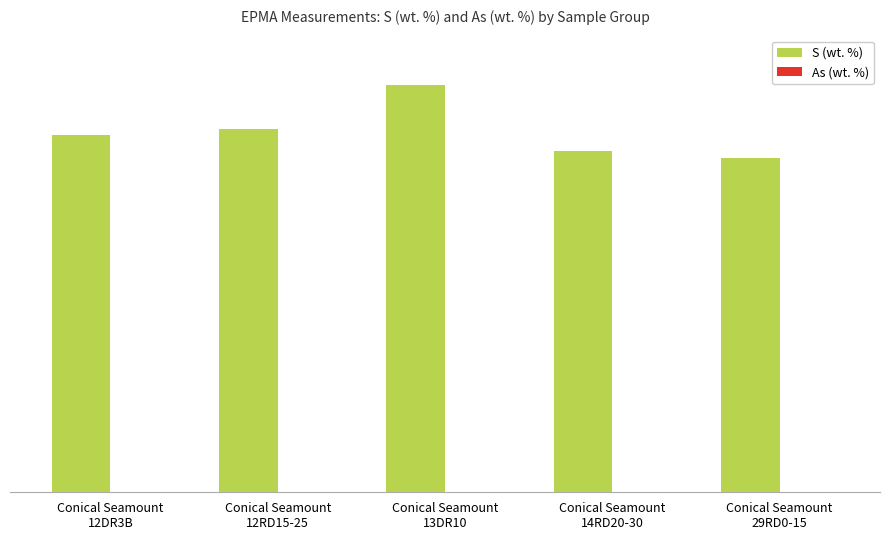

At how many categories does at least one series exceed 23?

5